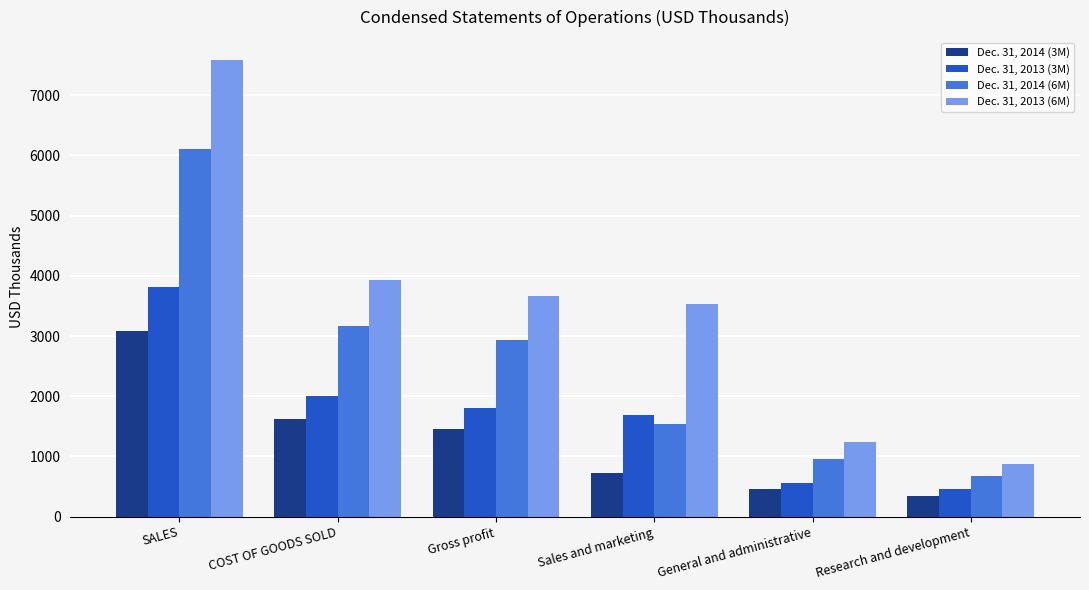

Reading left to right, what are all the values shown in this chart?

Dec. 31, 2014 (3M): 3079	1615	1464	729	467	337
Dec. 31, 2013 (3M): 3806	2008	1798	1681	561	452
Dec. 31, 2014 (6M): 6100	3174	2926	1539	955	671
Dec. 31, 2013 (6M): 7585	3923	3662	3527	1246	874